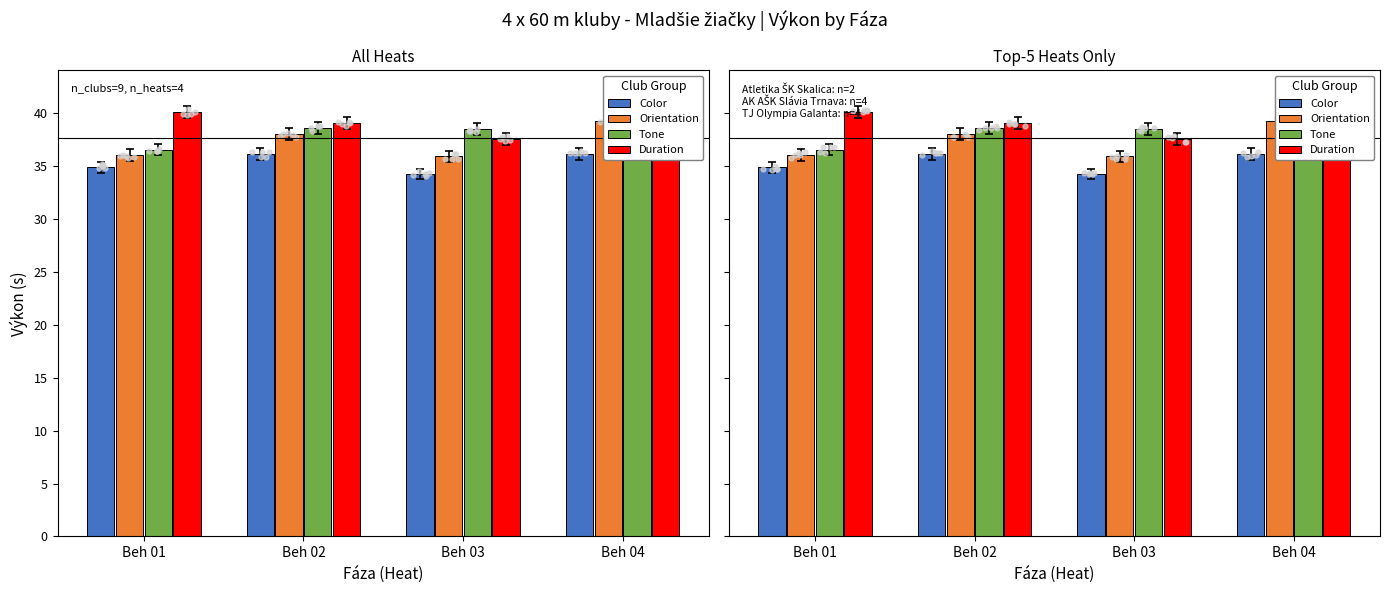

What are all the series names shown in the legend?

Color, Orientation, Tone, Duration